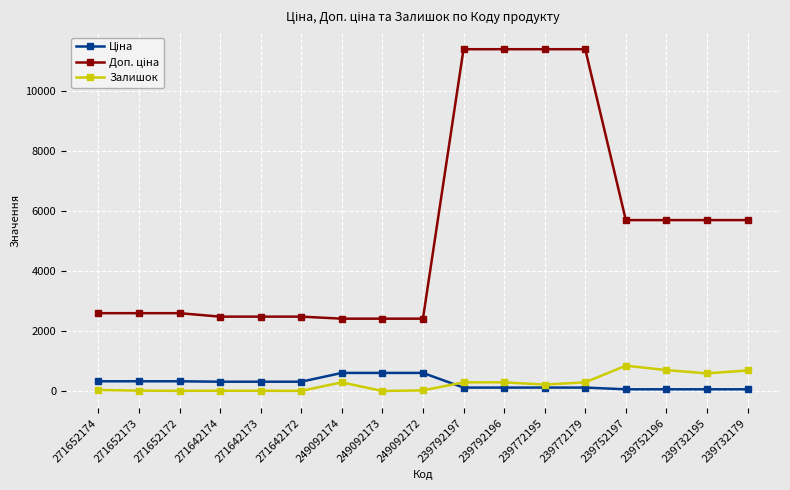

The Залишок series shows 5.0 at 271642172. True or false?

True